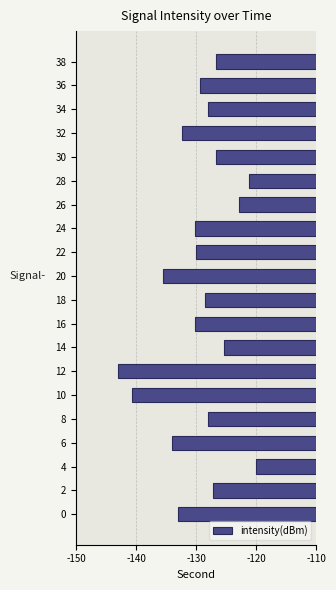

What is the difference between the values at 38 and 22?

3.2